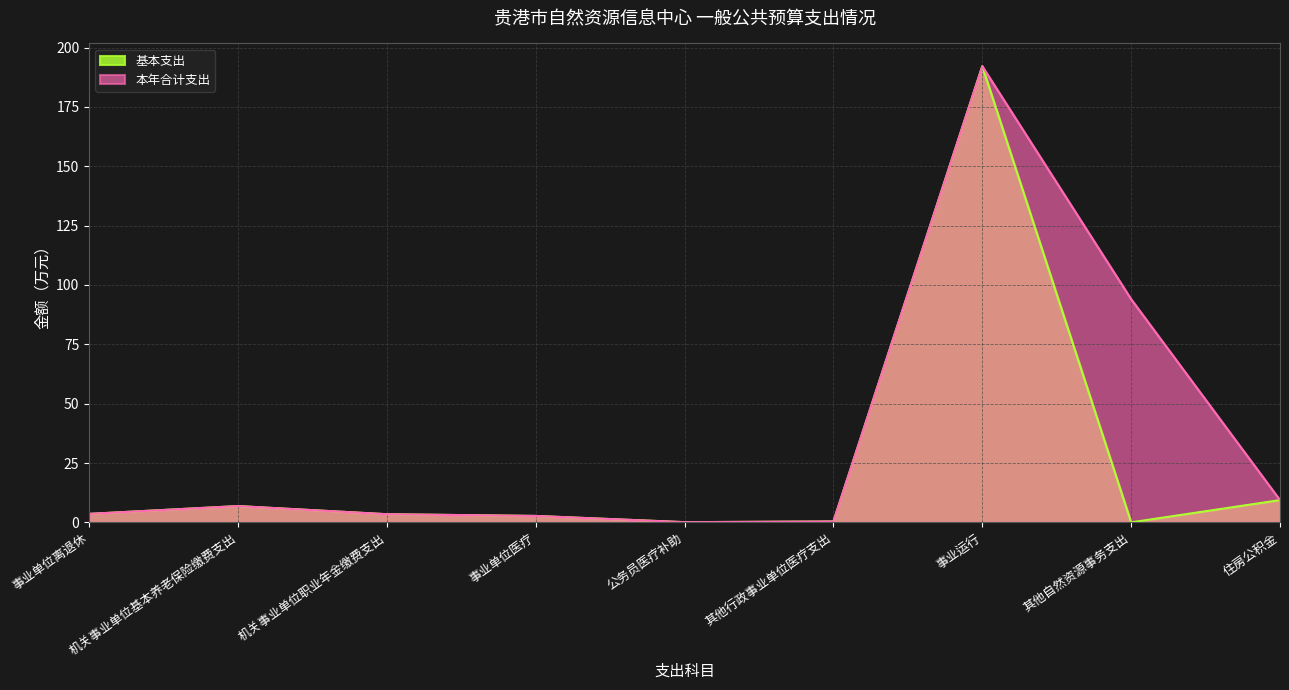

Where is 本年合计支出 nearest to the value 96?

其他自然资源事务支出